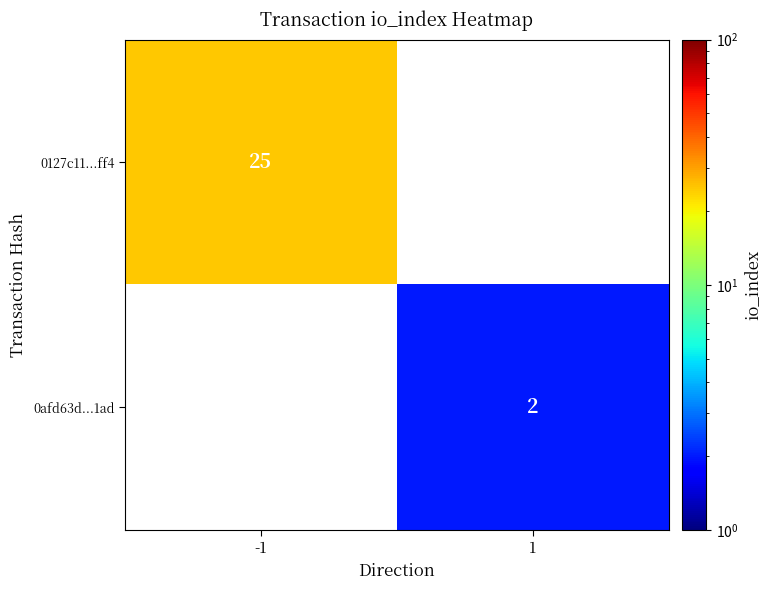

Is it true that 0127c11...ff4 equals 45 at -1?

False